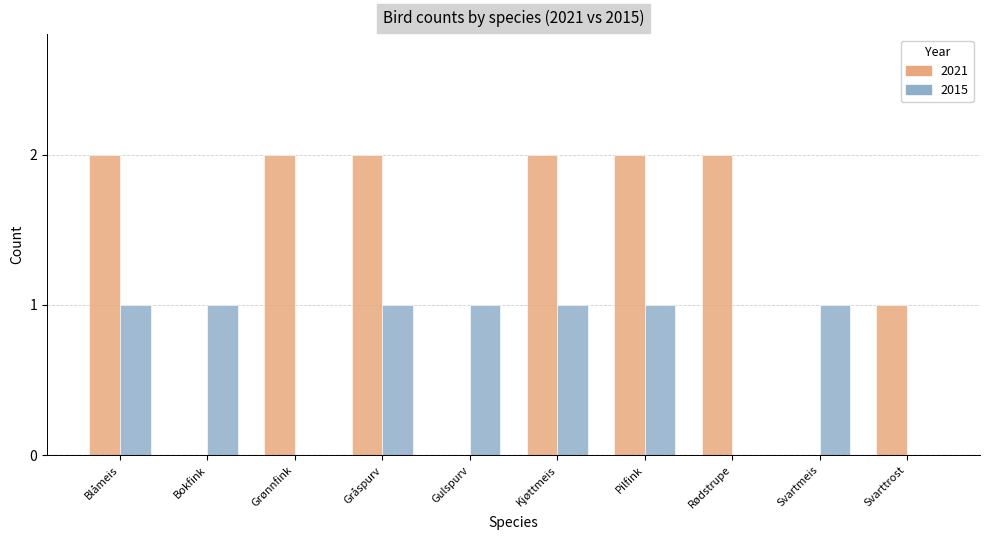

Reading left to right, what are all the values shown in this chart?

2021: Blåmeis=2	Bokfink=0	Grønnfink=2	Gråspurv=2	Gulspurv=0	Kjøttmeis=2	Pilfink=2	Rødstrupe=2	Svartmeis=0	Svarttrost=1
2015: Blåmeis=1	Bokfink=1	Grønnfink=0	Gråspurv=1	Gulspurv=1	Kjøttmeis=1	Pilfink=1	Rødstrupe=0	Svartmeis=1	Svarttrost=0